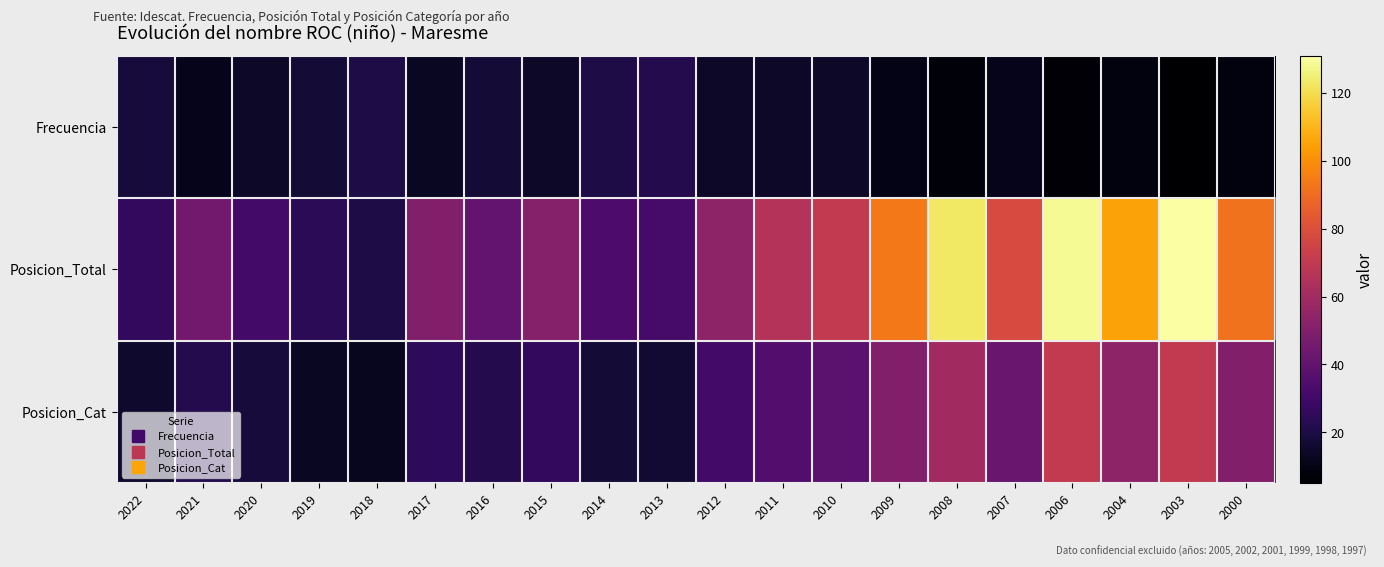

Which series has the largest range (max minus min)?

Posicion_Total